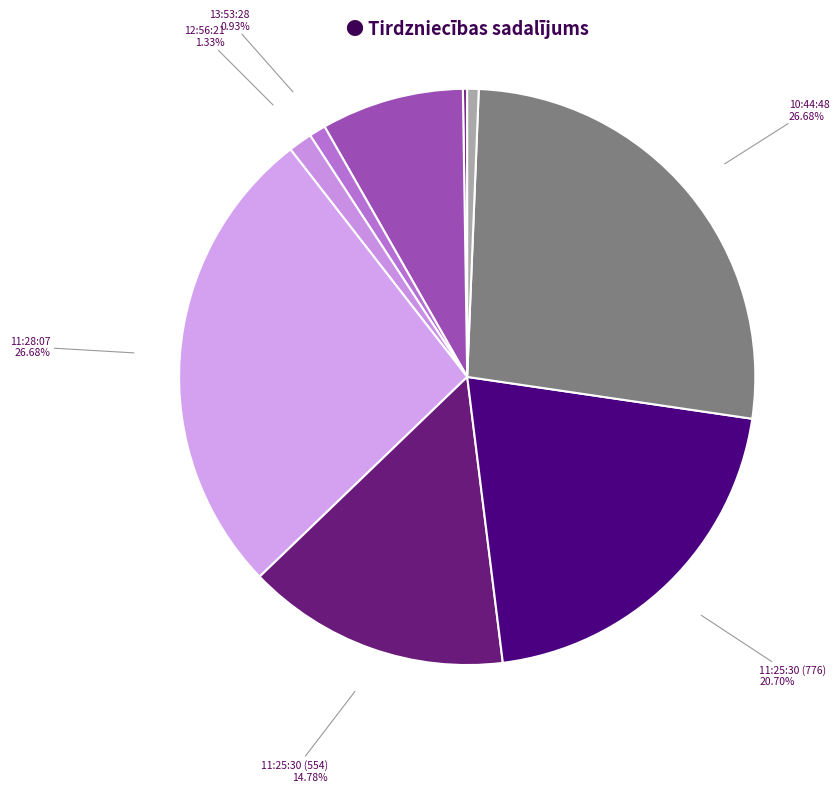

Between 10:44:48 and 13:53:28, which is larger?

10:44:48